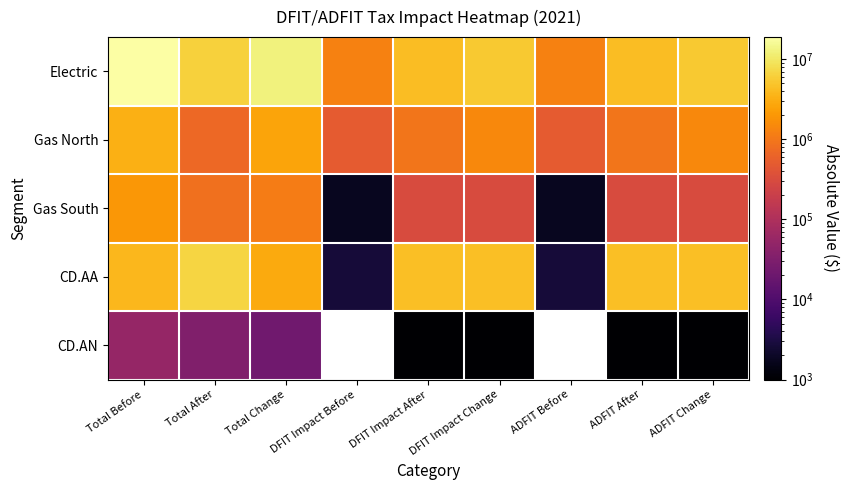

Where does the Gas South series first go above 319177?

Total Before